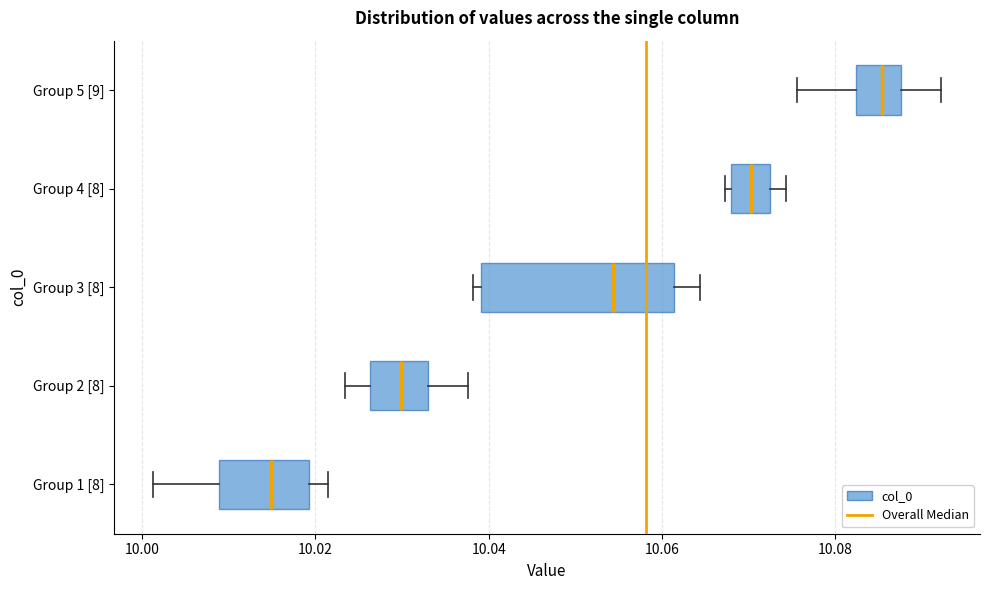

Which box's median line is the furthest to the left?

Group 1 [8]